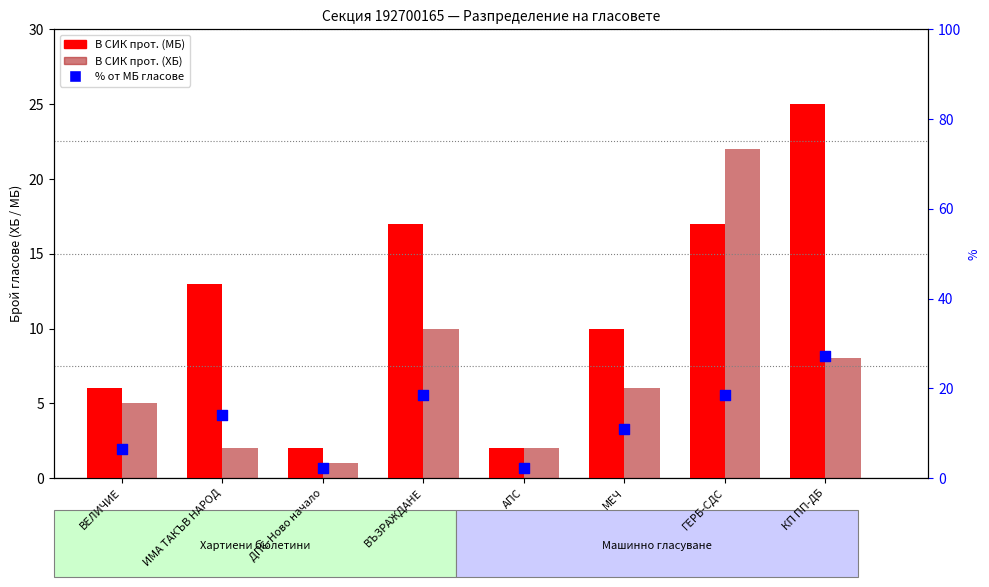

Which series contains the lowest Y value?

В СИК прот. (ХБ)